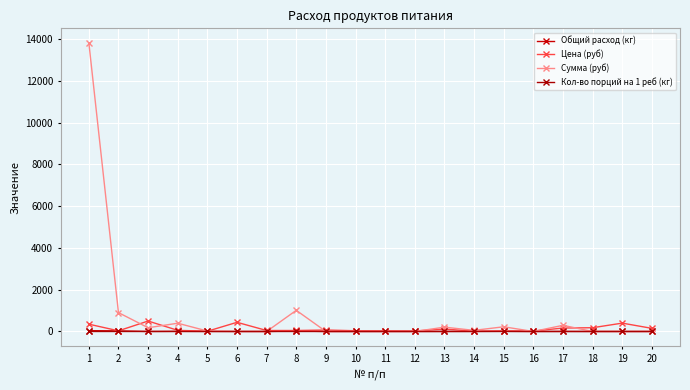

Is this an area chart (filled region under the line)?

No